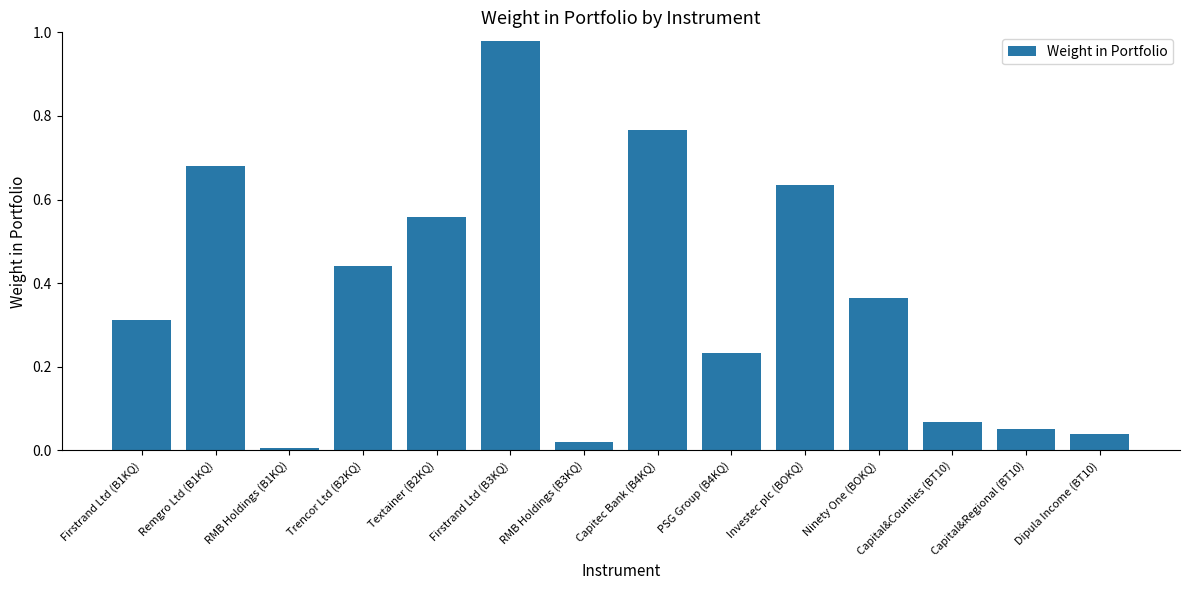

Rank the categories by value from highest to lowest.

Firstrand Ltd (B3KQ), Capitec Bank (B4KQ), Remgro Ltd (B1KQ), Investec plc (BOKQ), Textainer (B2KQ), Trencor Ltd (B2KQ), Ninety One (BOKQ), Firstrand Ltd (B1KQ), PSG Group (B4KQ), Capital&Counties (BT10), Capital&Regional (BT10), Dipula Income (BT10), RMB Holdings (B3KQ), RMB Holdings (B1KQ)